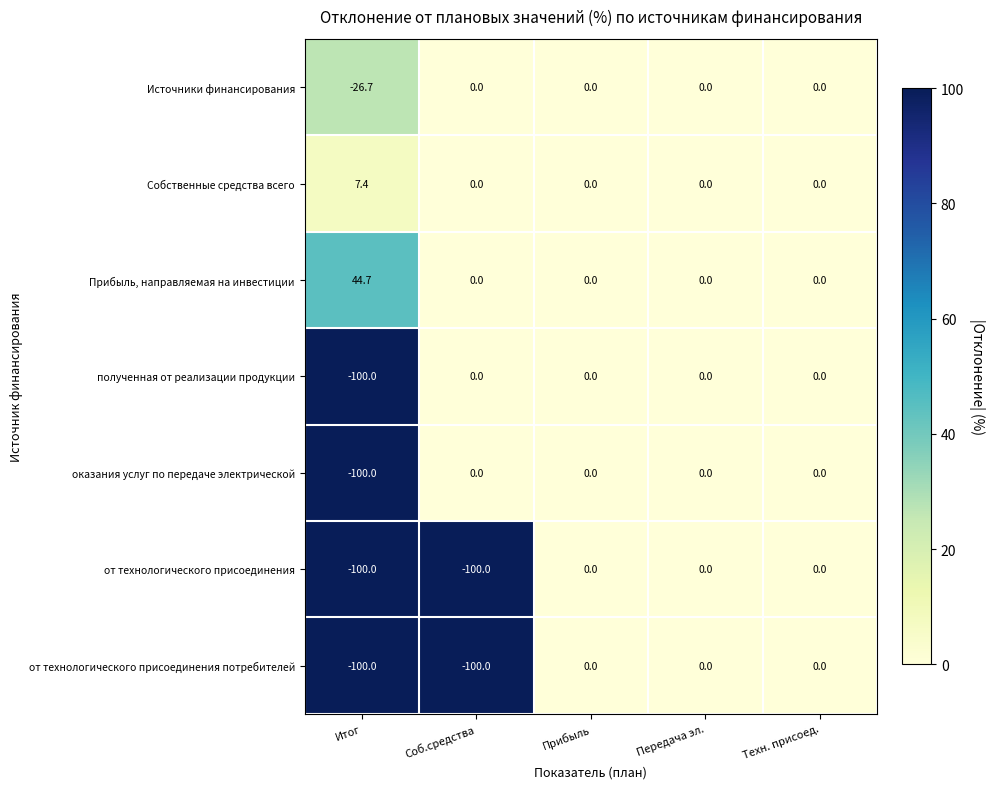

How many series are shown in this chart?

7